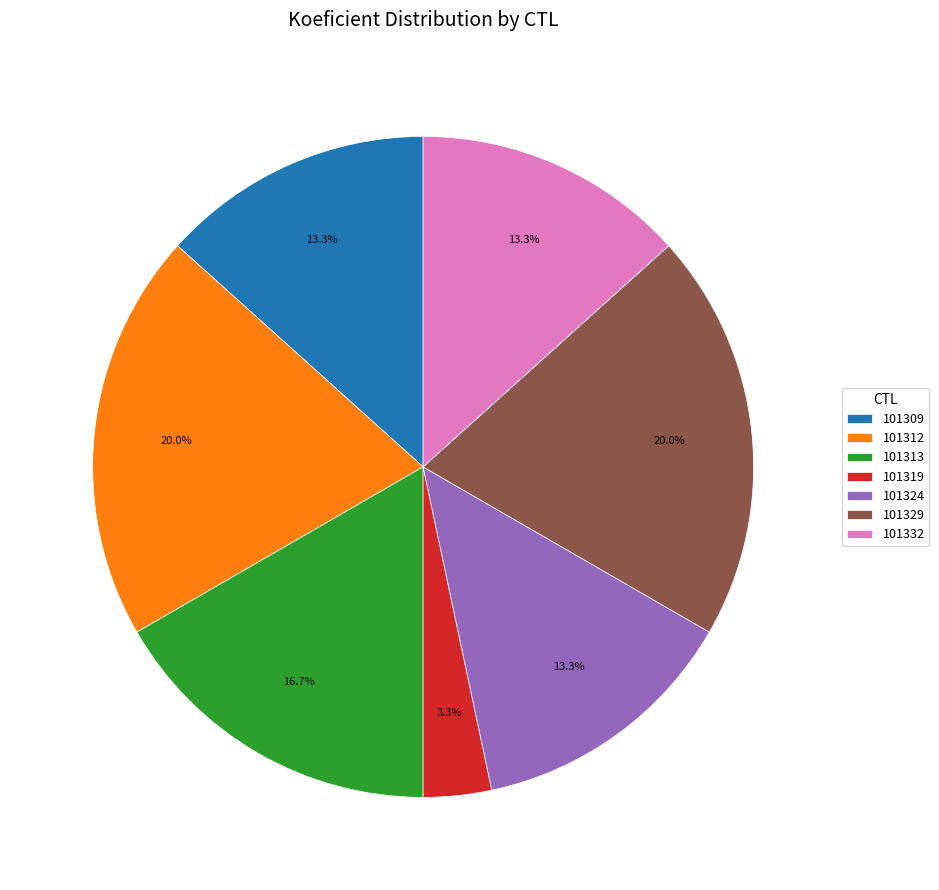

The 101319 slice represents 9% of the pie. True or false?

False